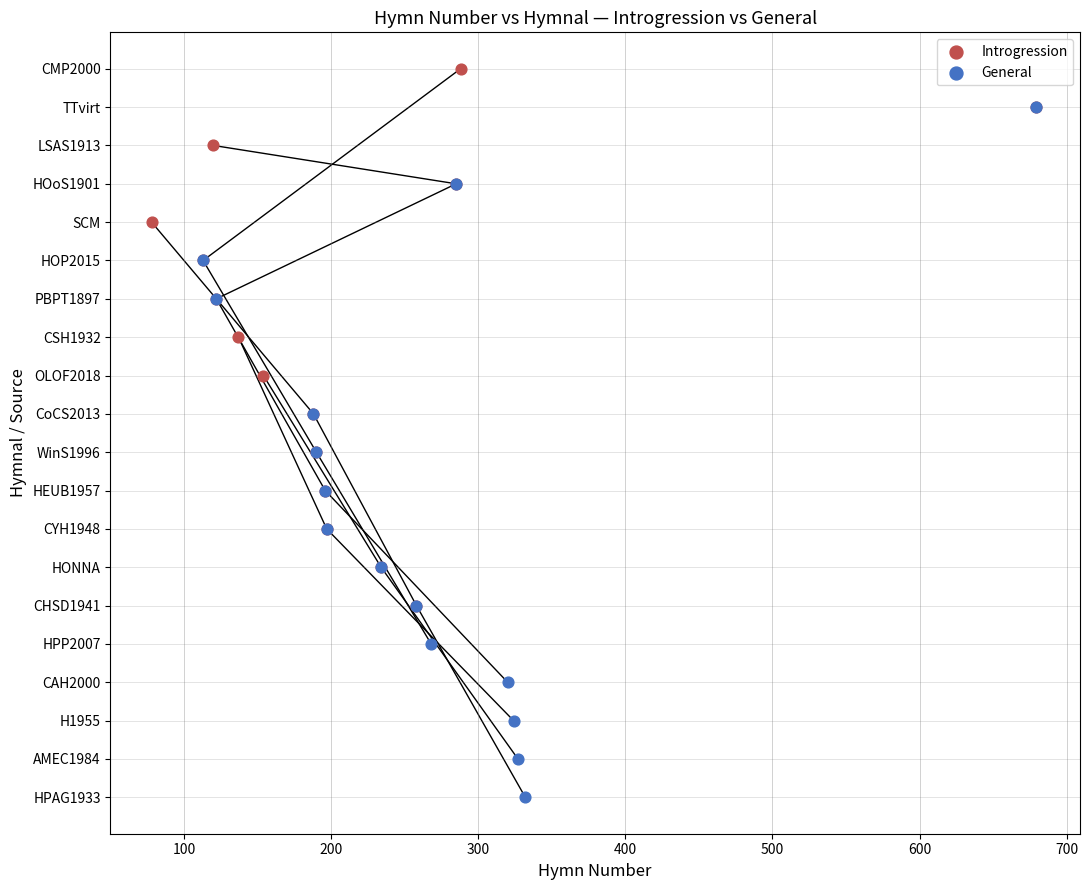

What are all the series names shown in the legend?

Introgression, General